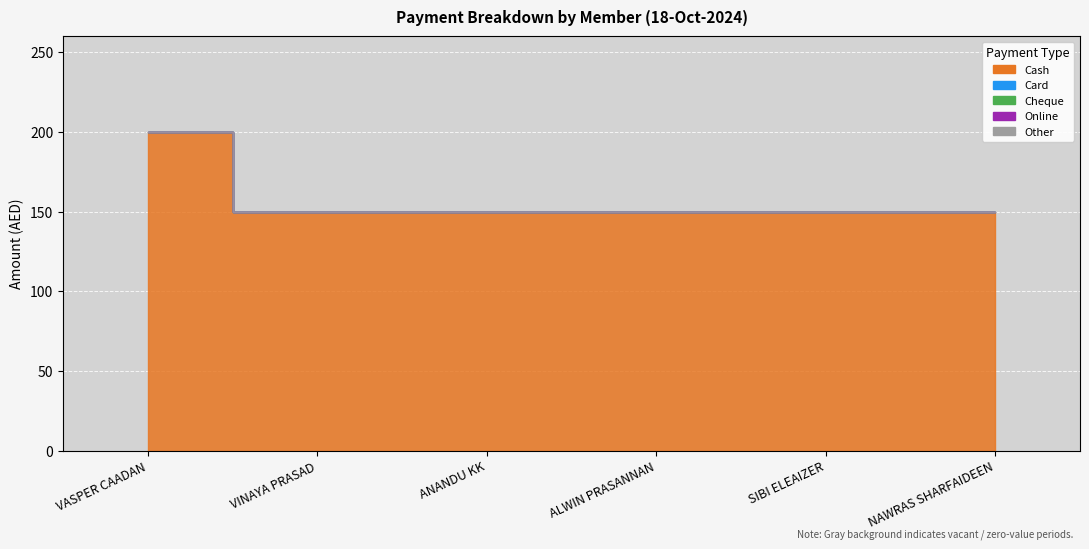

What is the sum of all Cash values?

950